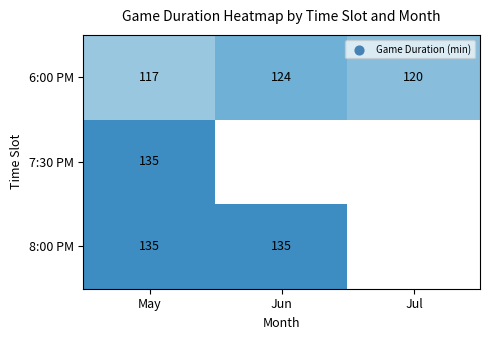

What is the maximum value shown in the chart?

135.0